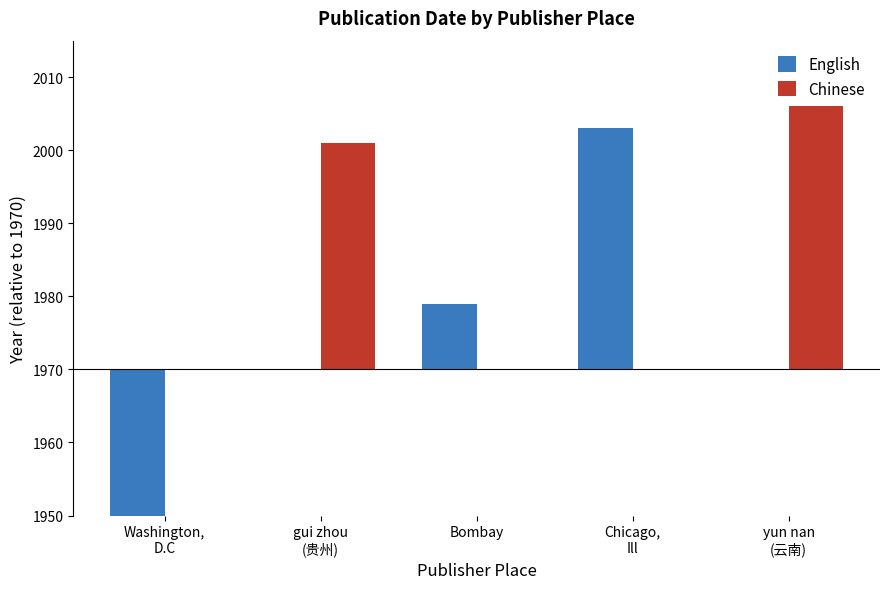

What is the average value of the Chinese series?

13